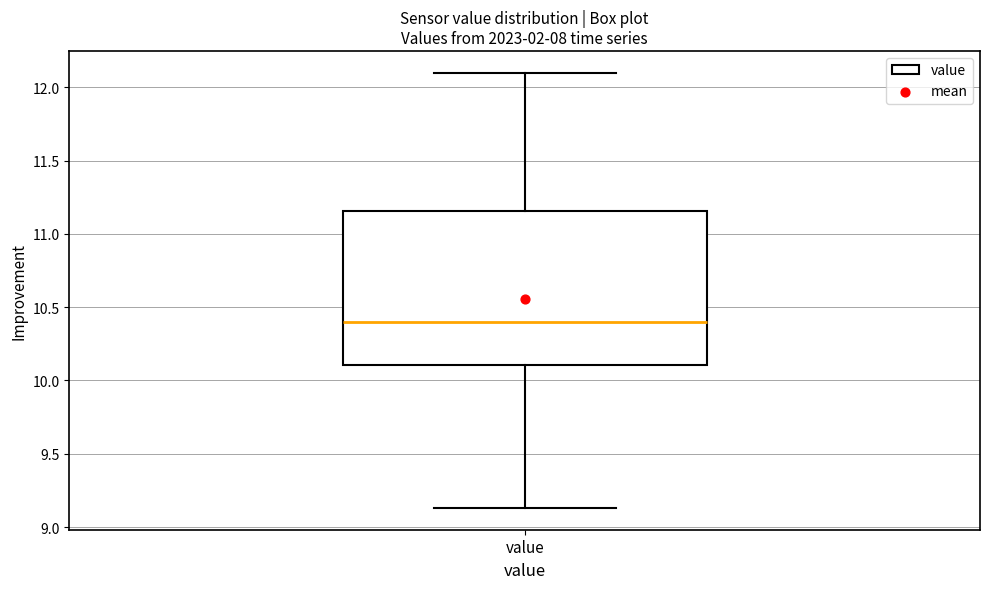

Where does the lower whisker of the box for value end on the y-axis? The values are not printed on the chart, so give them approximately, as read against the axis.

9.15